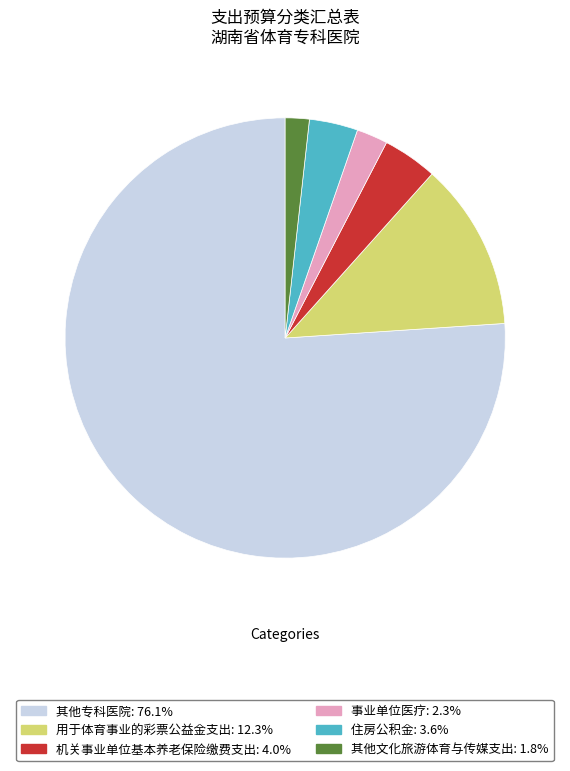

Is there any slice that represents more than half of the pie?

Yes